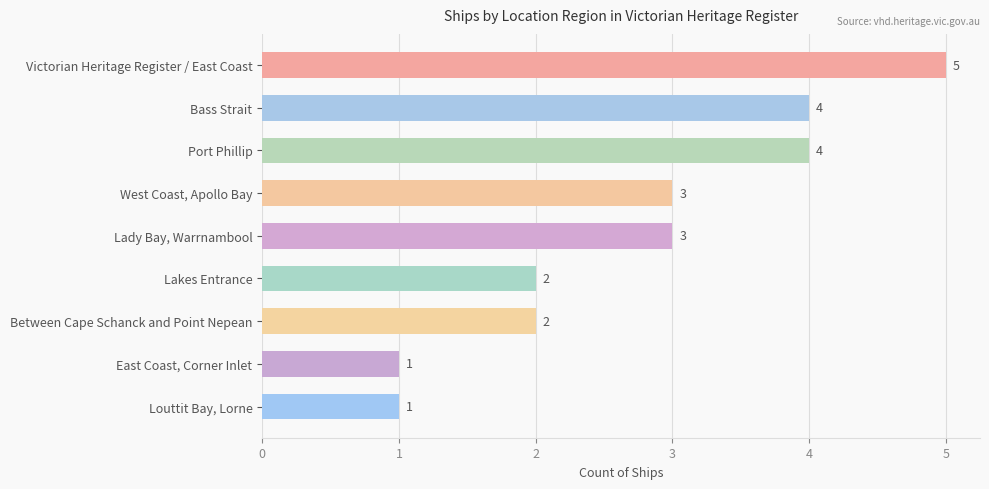

The chart shows a value of 1 at East Coast, Corner Inlet. True or false?

True